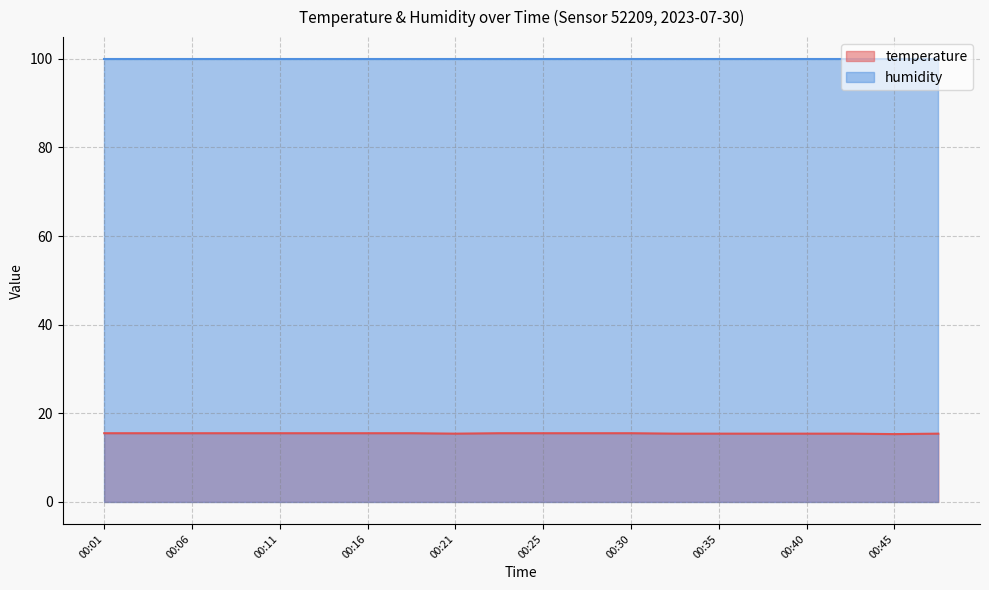

Rank the categories by value from lowest to highest.

00:45, 00:21, 00:33, 00:35, 00:38, 00:40, 00:42, 00:47, 00:01, 00:04, 00:06, 00:08, 00:11, 00:13, 00:16, 00:18, 00:23, 00:25, 00:28, 00:30